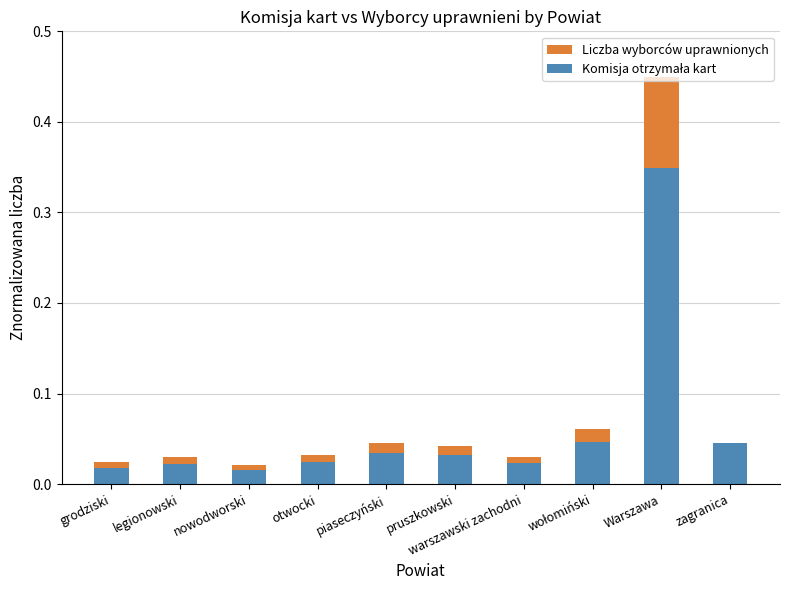

At which category is the sum across all series the highest?

Warszawa